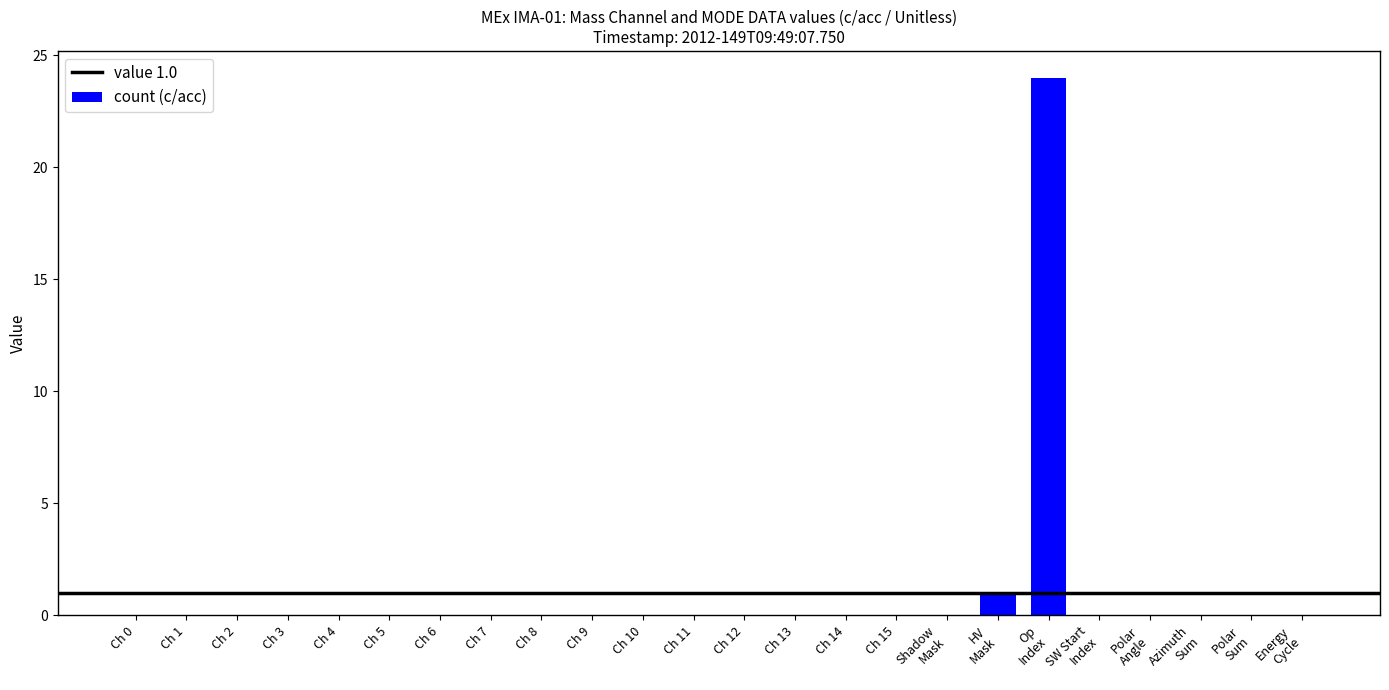

What is the sum of all values?

25